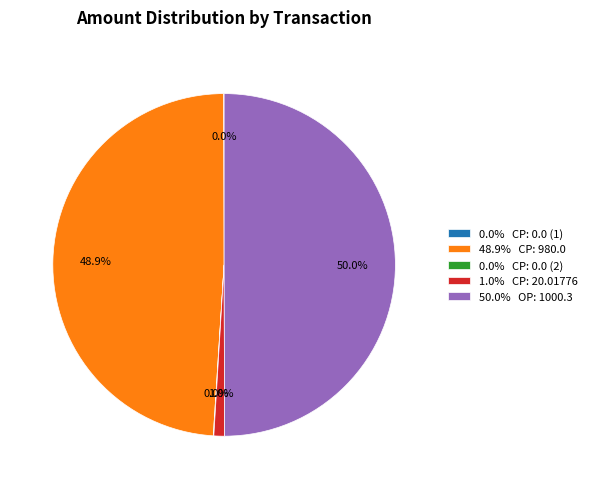

What portion of the pie excludes 48.9% CP: 980.0?

51.1%